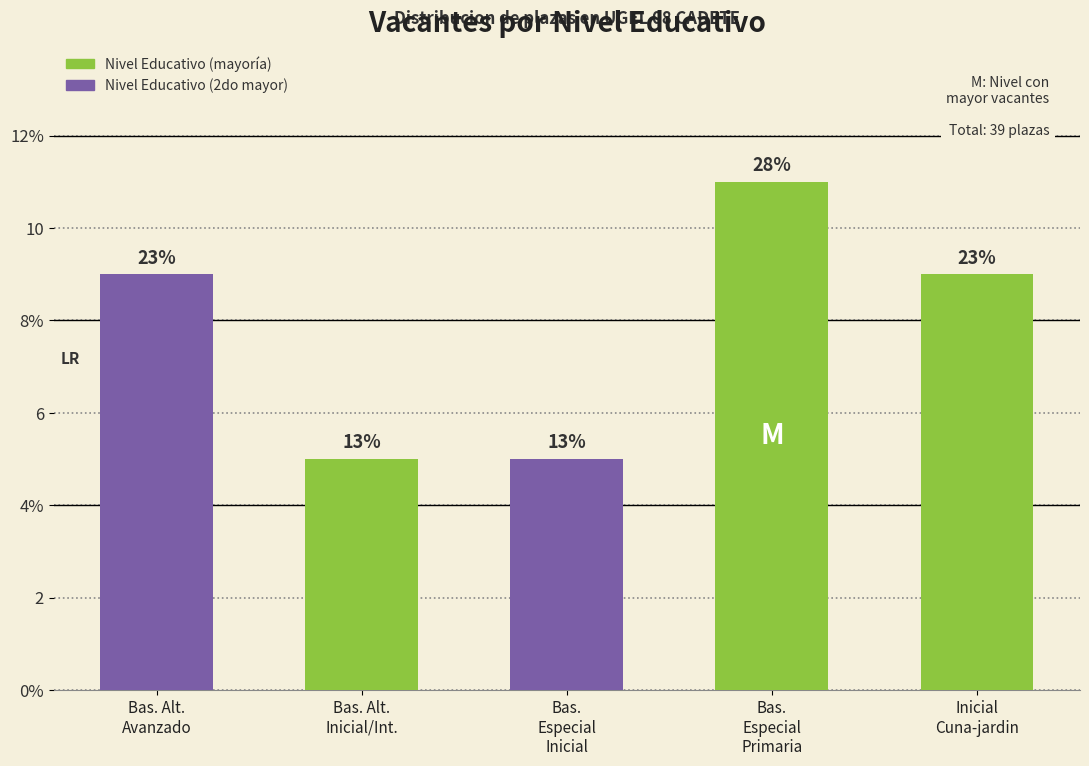

Which has a higher value, Bas.
Especial
Inicial or Inicial
Cuna-jardin?

Inicial
Cuna-jardin